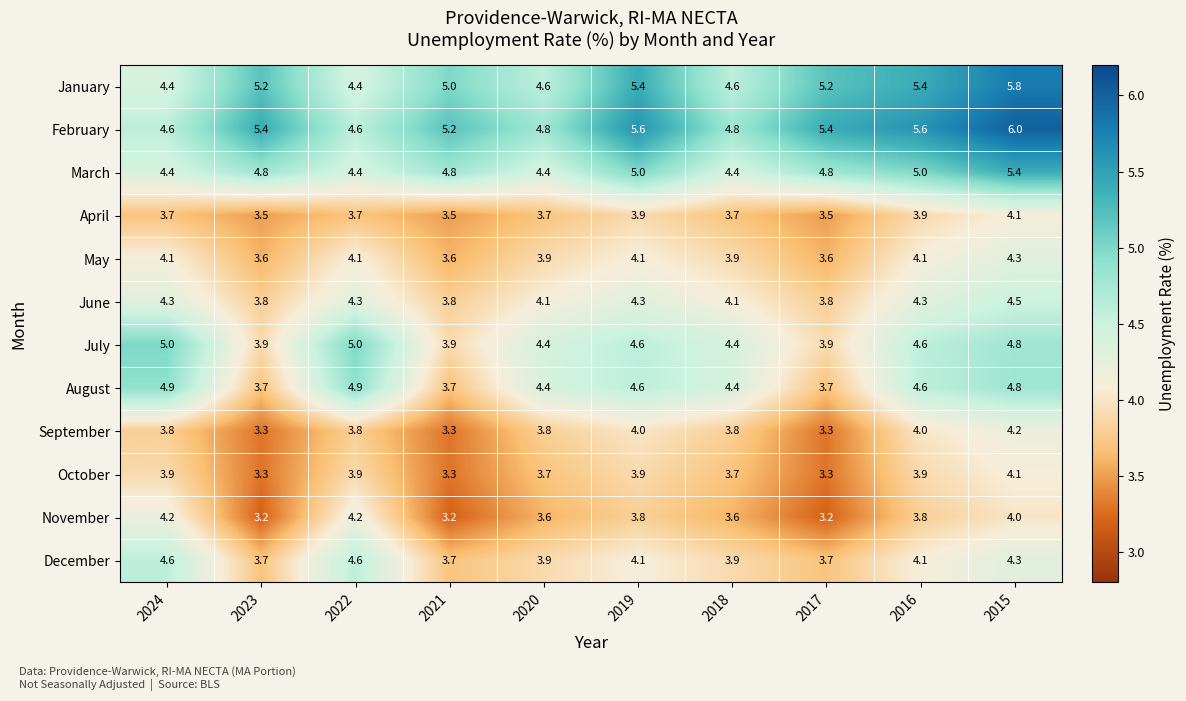

At which label does July first exceed 4?

2024